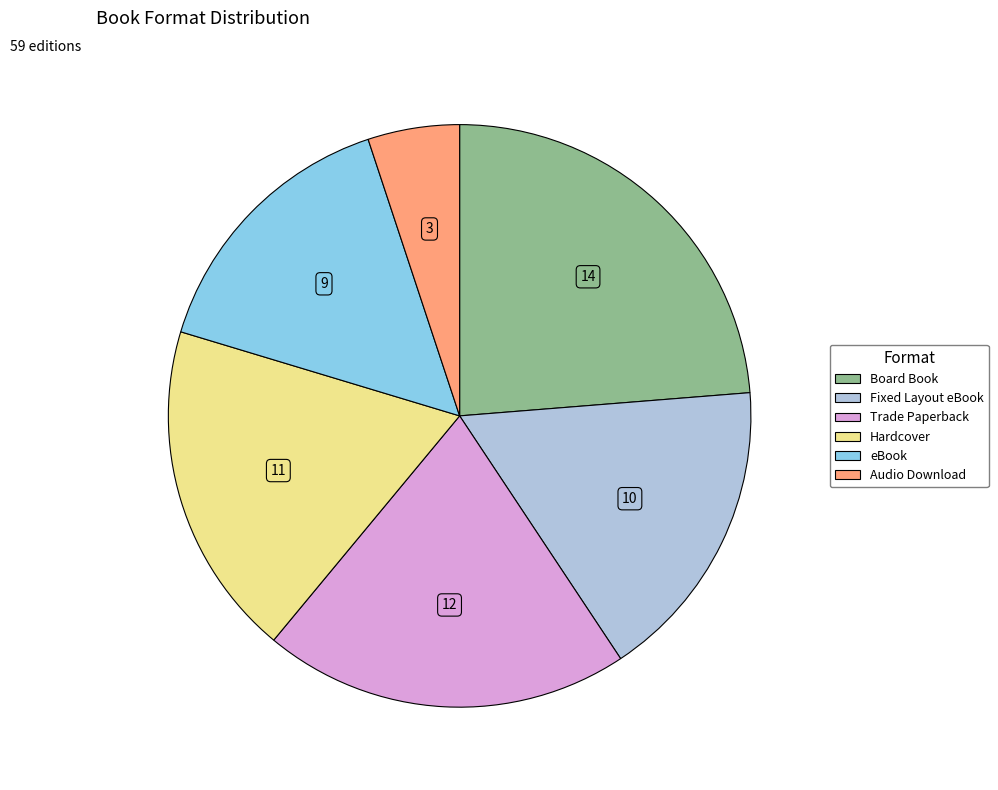

Do Audio Download and Board Book together represent more than half of the pie?

No